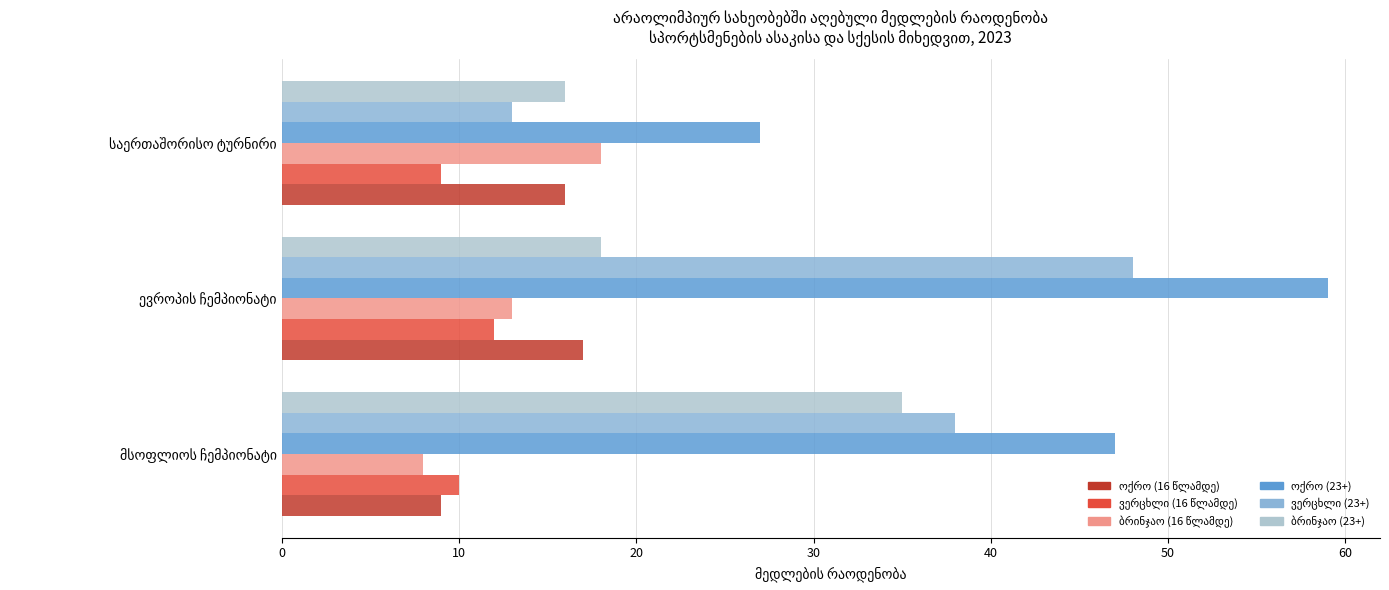

What is the minimum value shown in the chart?

8